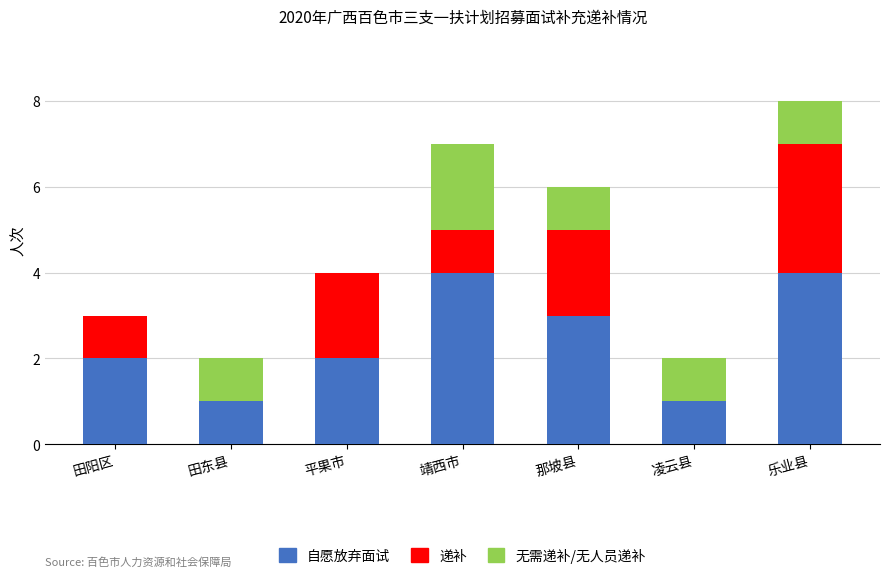

At which category is the sum across all series the highest?

乐业县